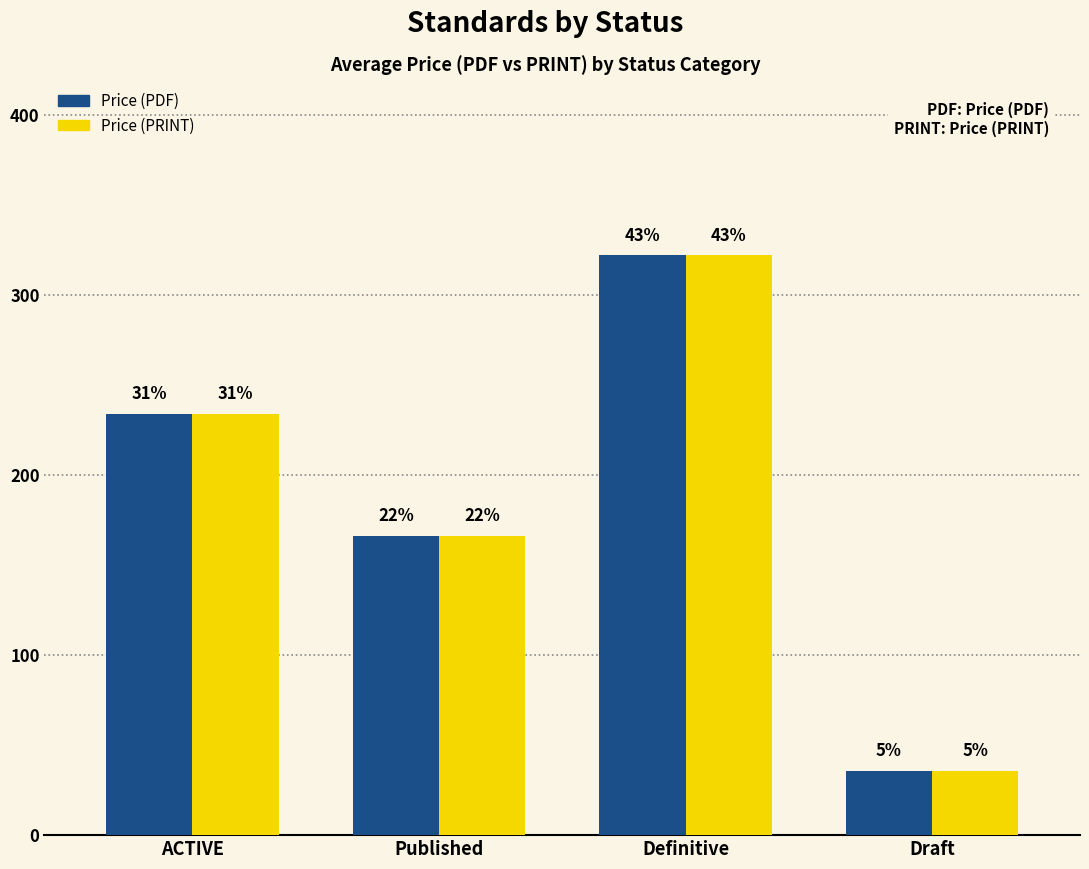

Is it true that Price (PDF) equals 35.5 at Draft?

True